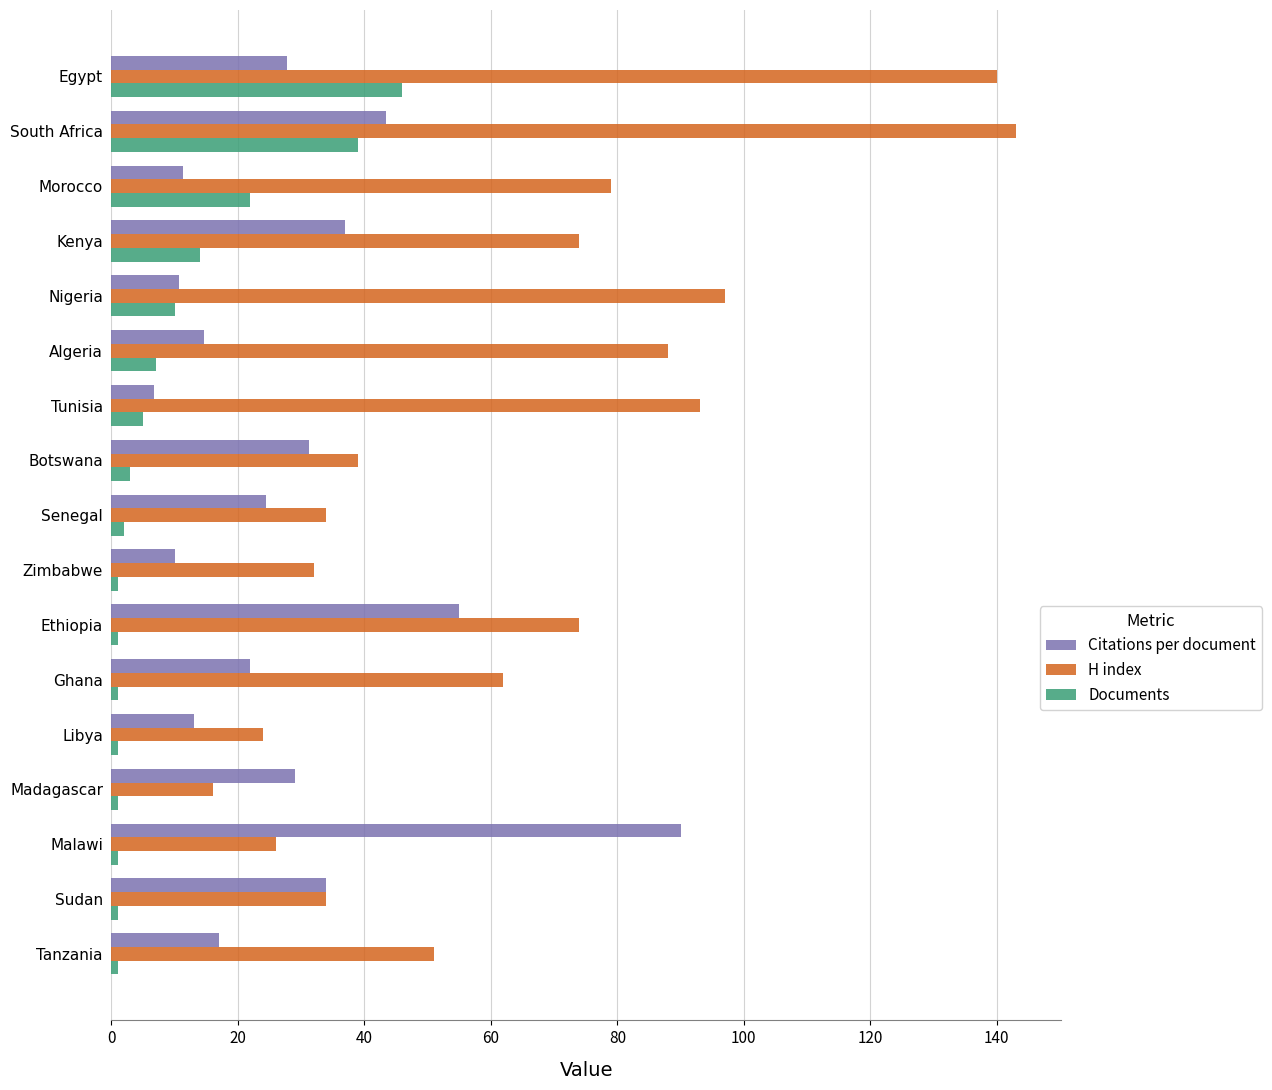

What is the total value across all series at Algeria?

109.7